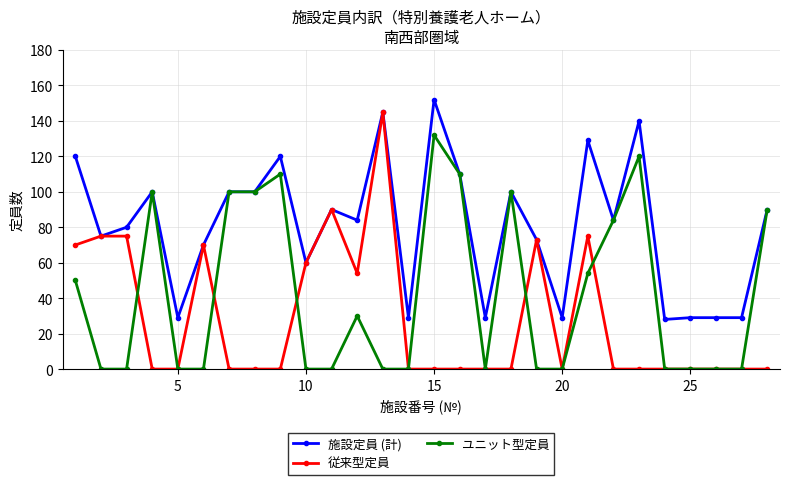

What is the difference between the maximum and minimum values in the 従来型定員 series?

145